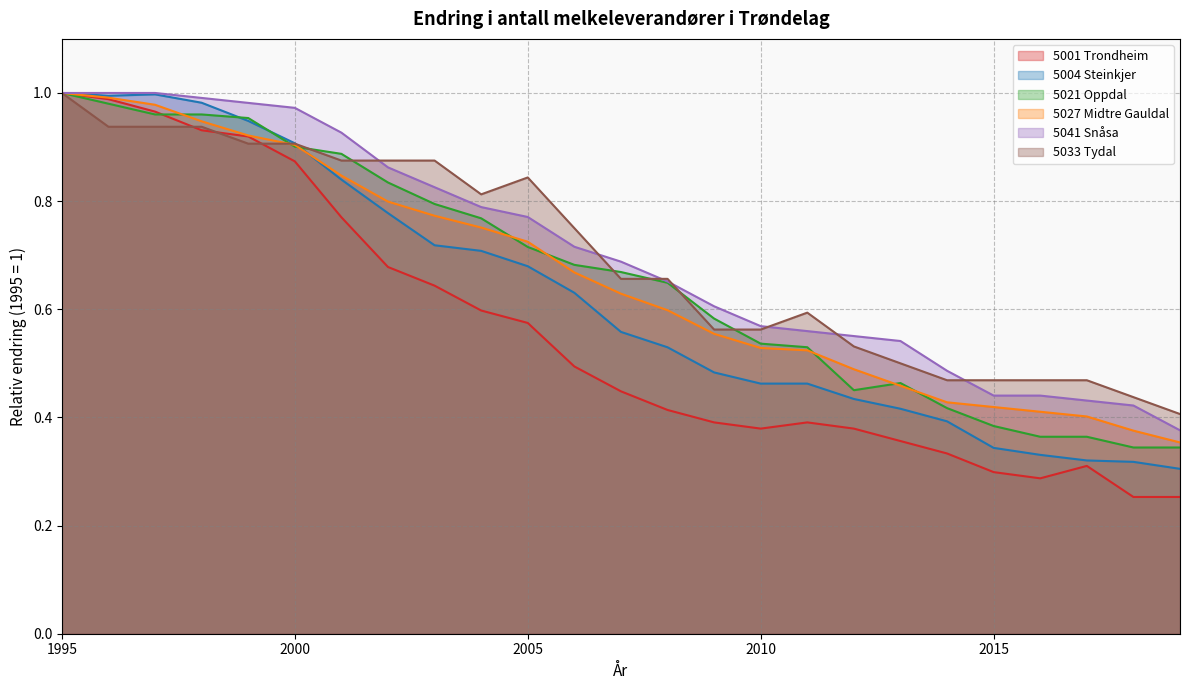

In 5001 Trondheim, how many points are lower than both neighbors (excluding endpoints)?

2